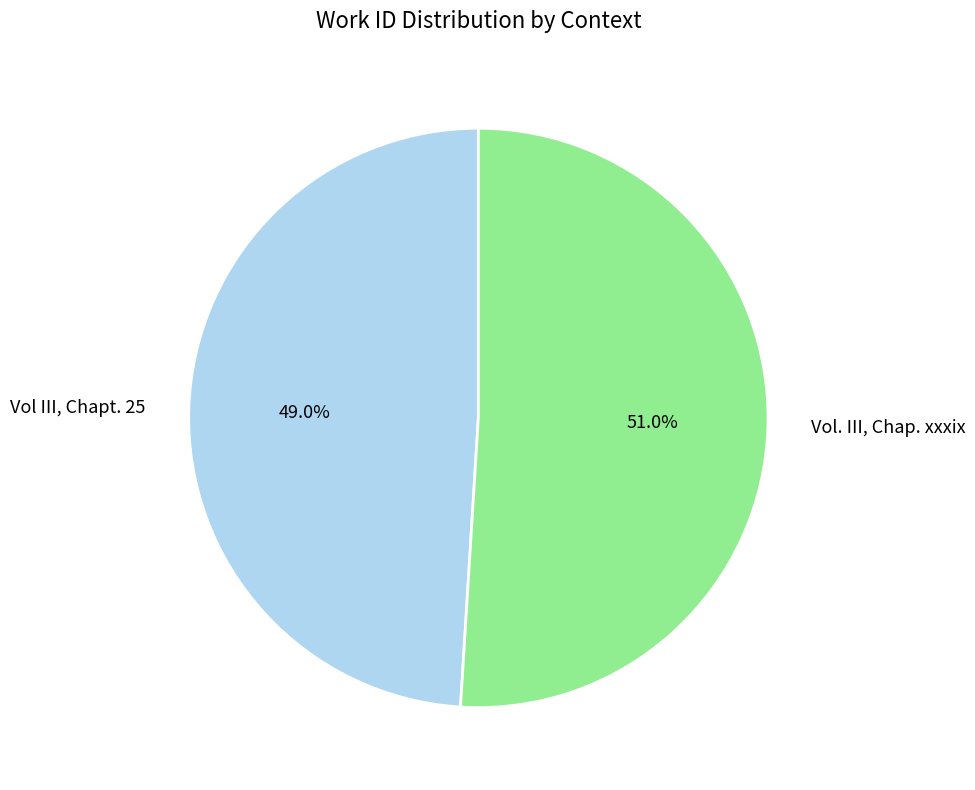

What percentage do Vol. III, Chap. xxxix and Vol III, Chapt. 25 together represent?

100.0%